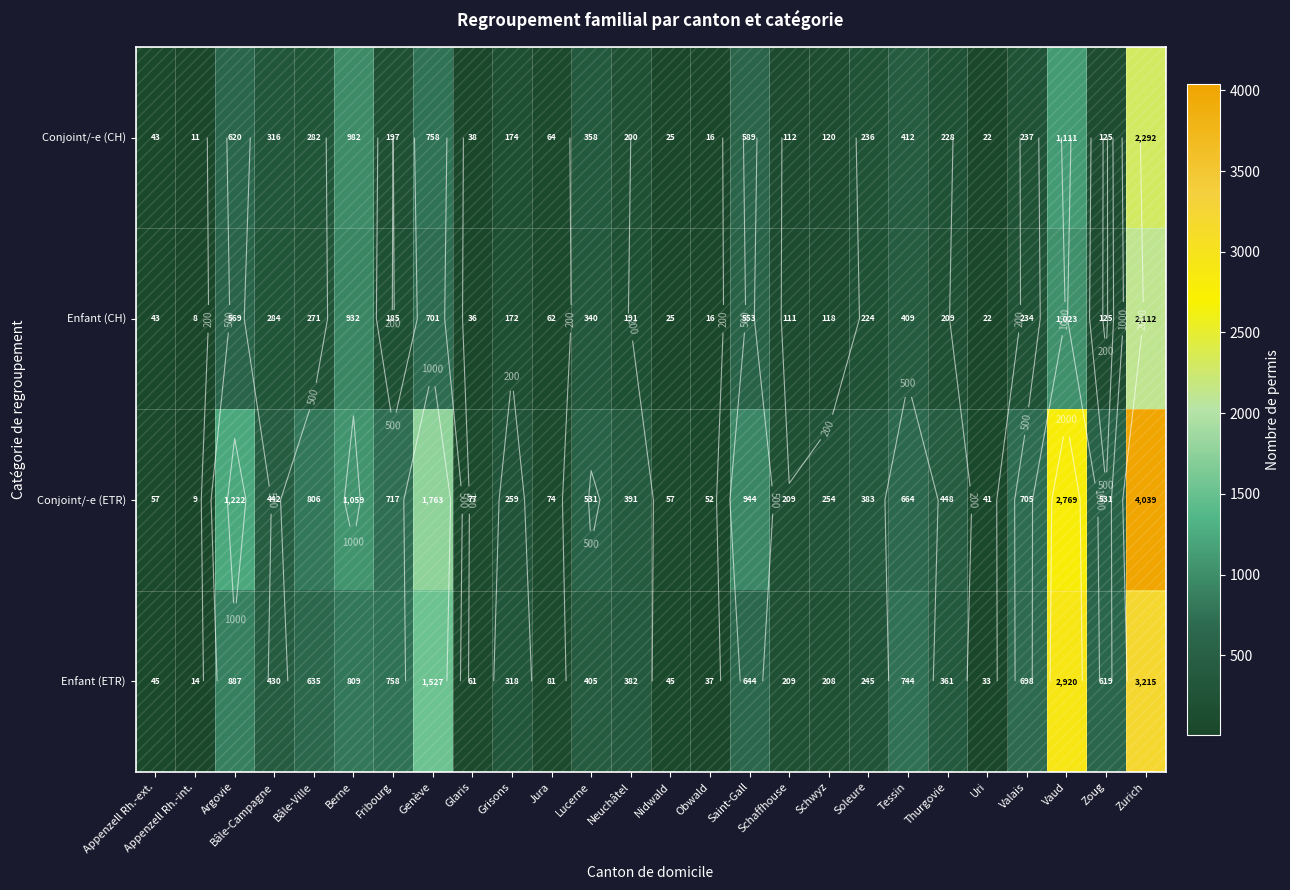

What is the difference between the second highest and minimum values in the Conjoint/-e (ETR) series?

2760